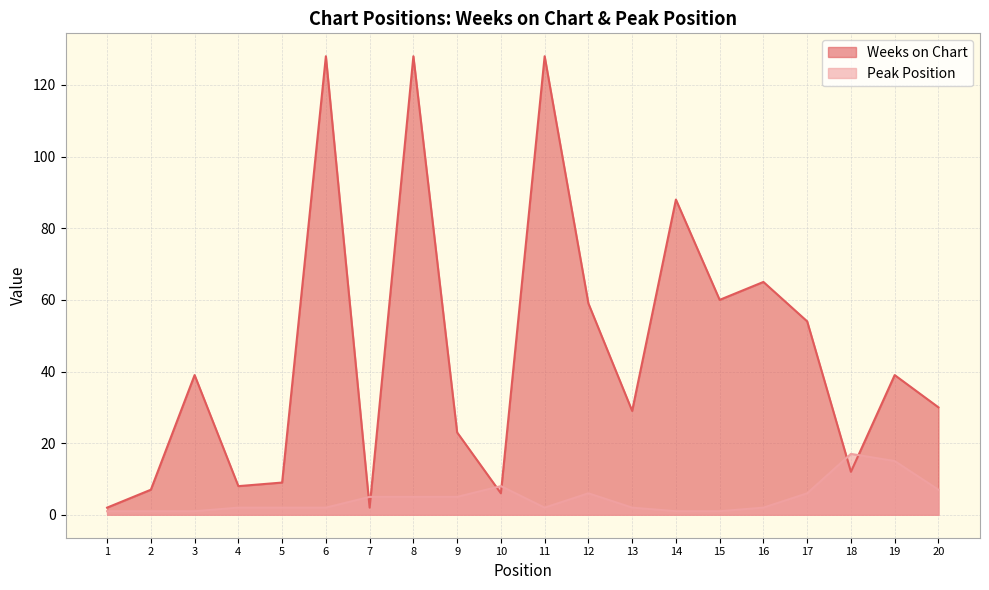

Does the chart have visible grid lines?

Yes